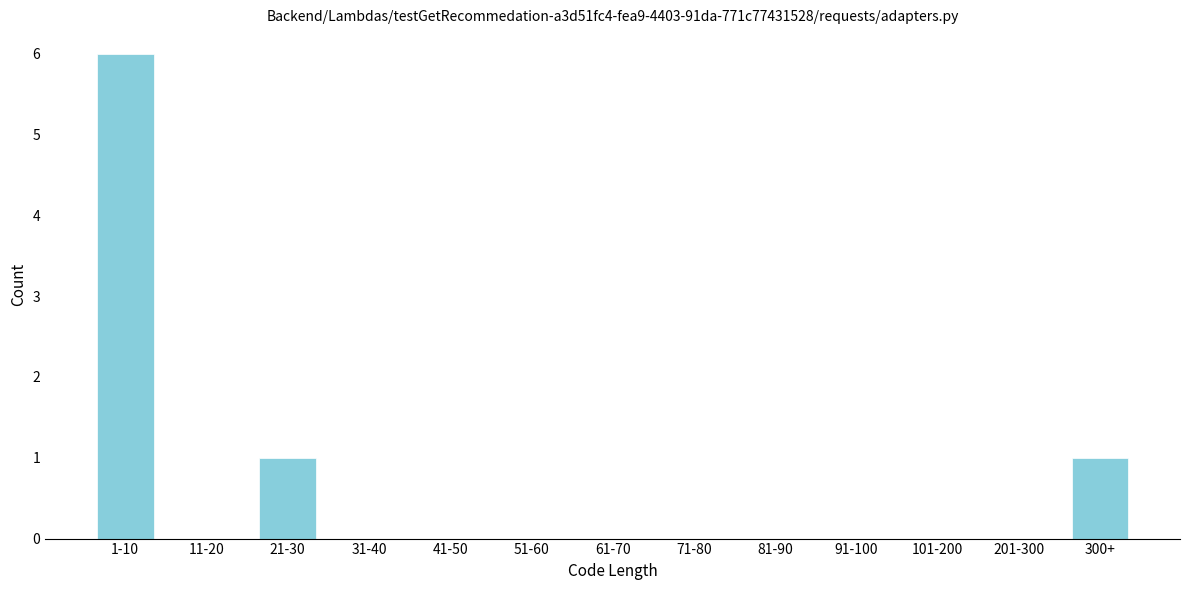

The value at 11-20 is -3. True or false?

False